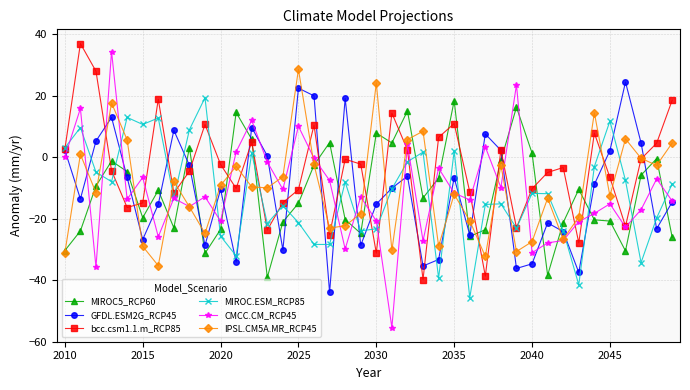

Does the chart display data point markers on the line(s)?

Yes